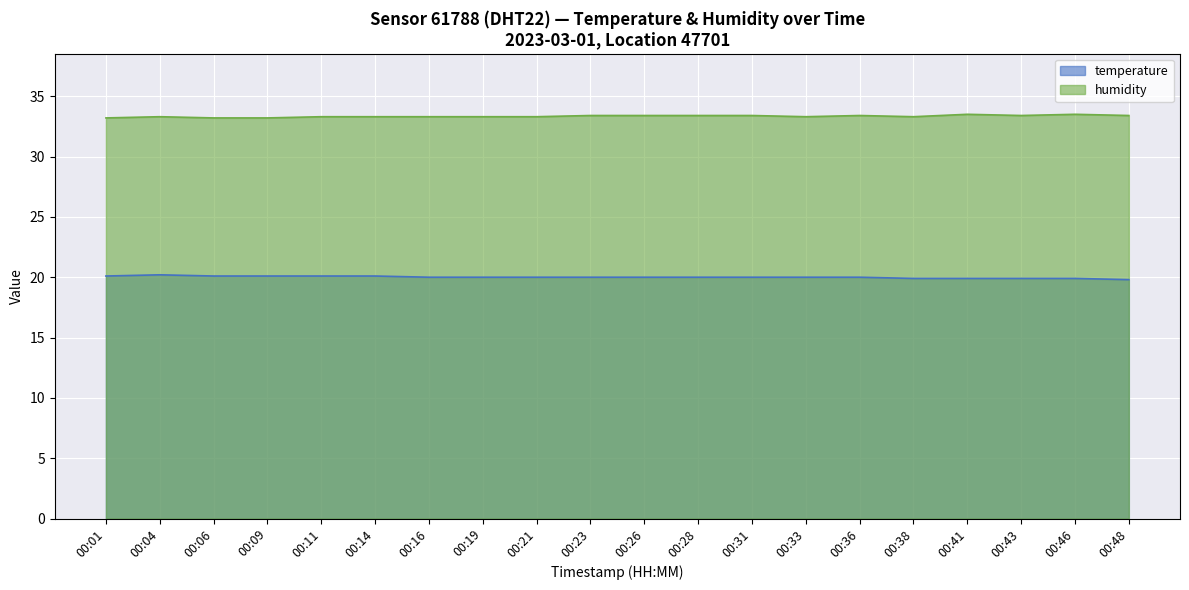

At which label is temperature closest to 20?

00:16